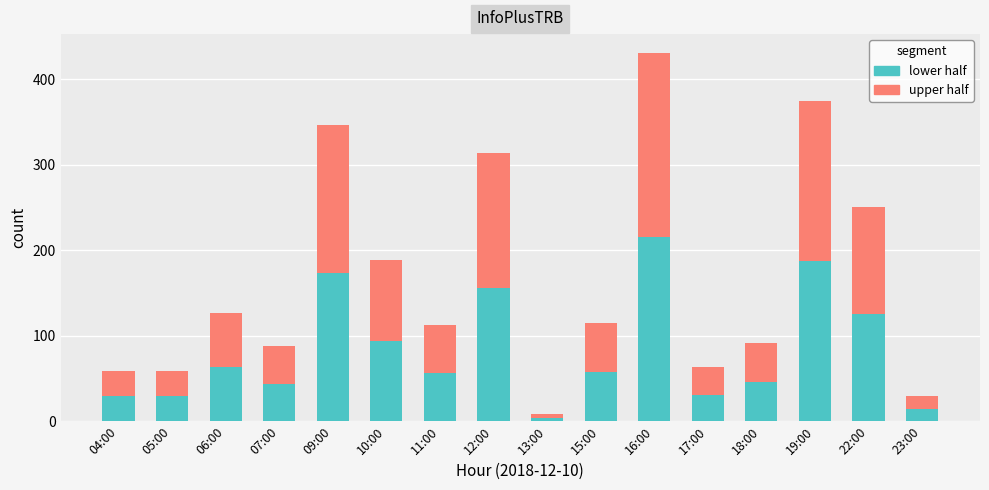

At which category is the sum across all series the highest?

16:00